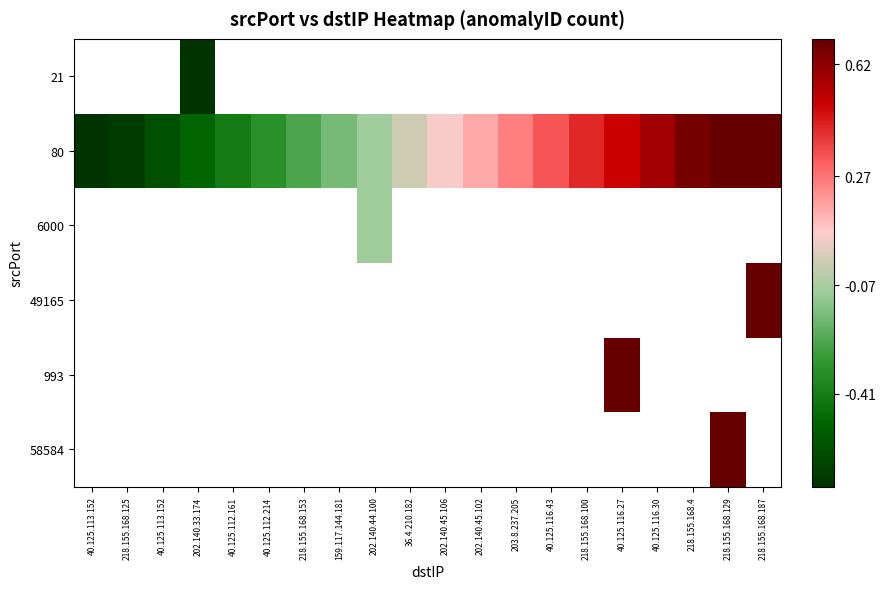

At 218.155.168.125, list the series in order from largest to smallest.

21, 80, 6000, 49165, 993, 58584